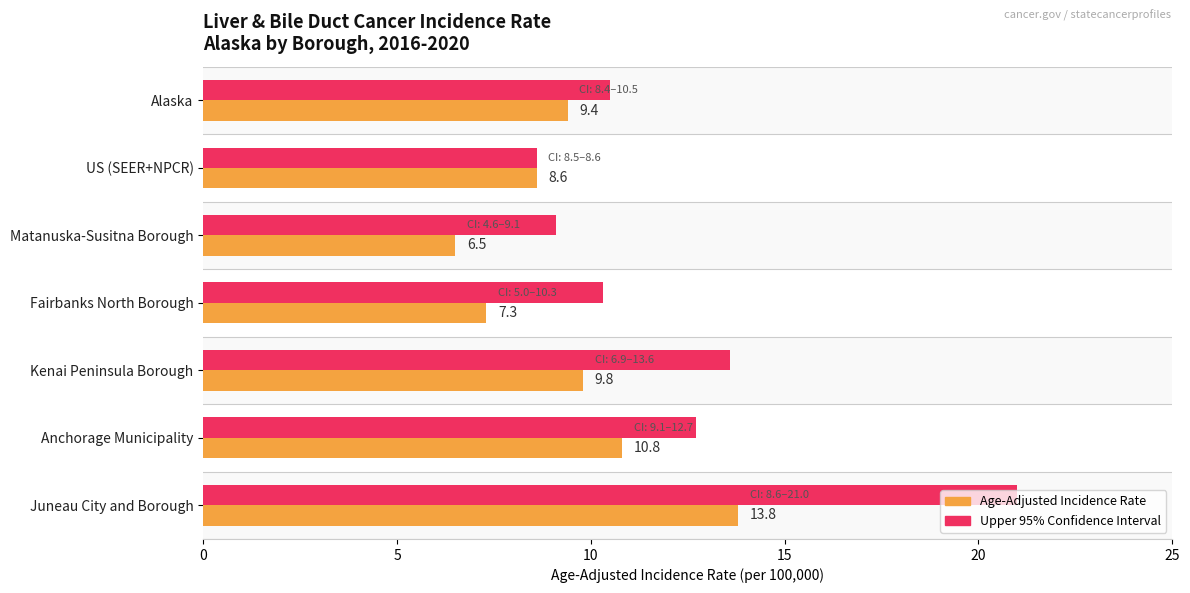

Which has a higher value, US (SEER+NPCR) or Matanuska-Susitna Borough?

US (SEER+NPCR)